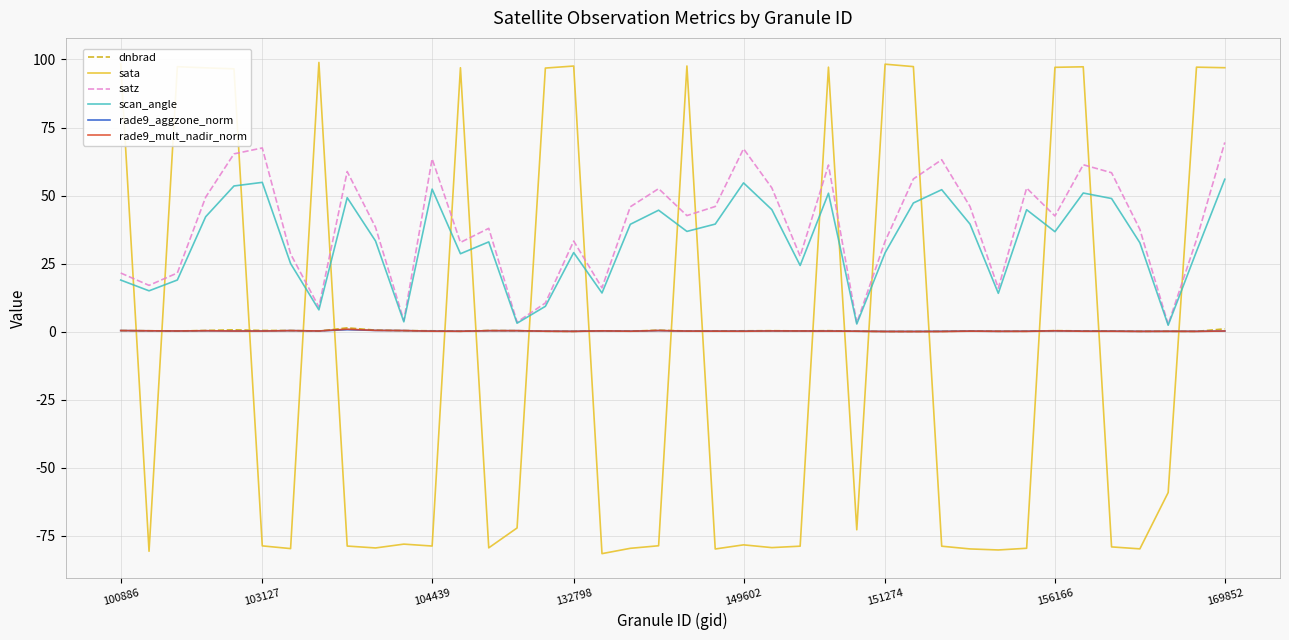

How many times do dnbrad and sata cross each other?

18